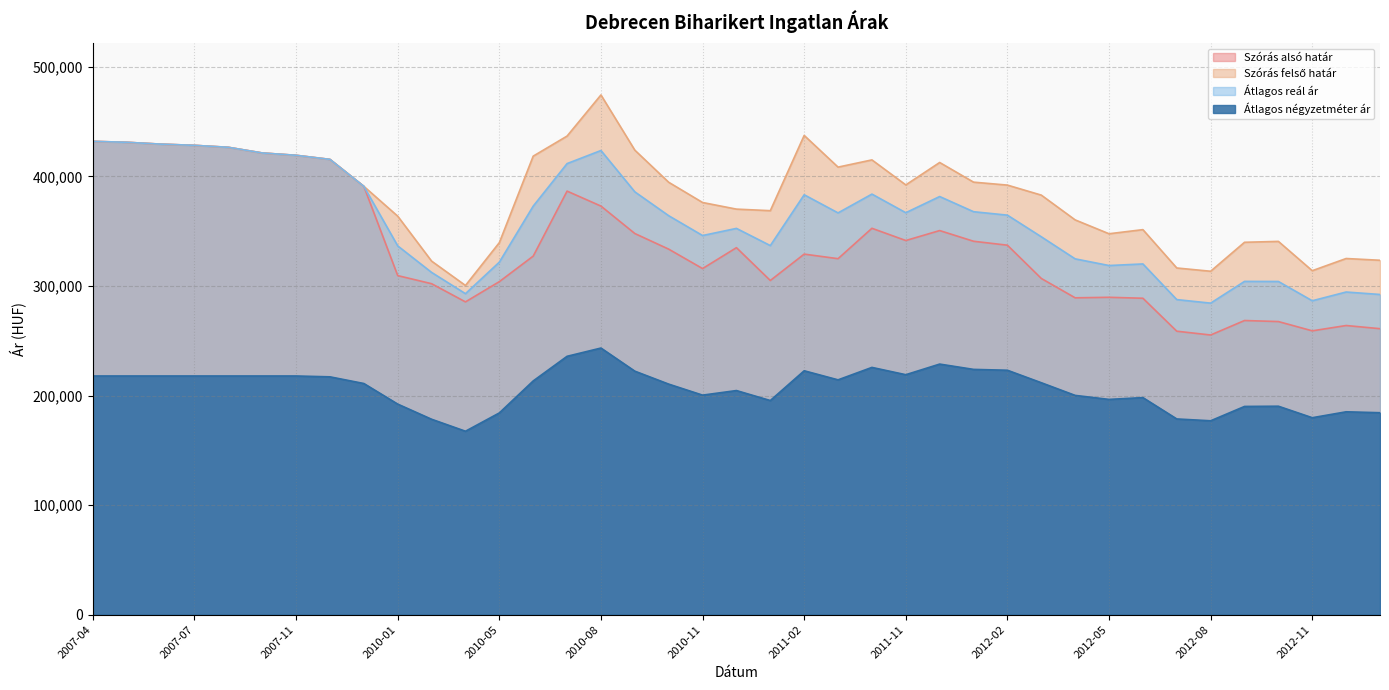

Which series has the widest spread of values?

Szórás alsó határ